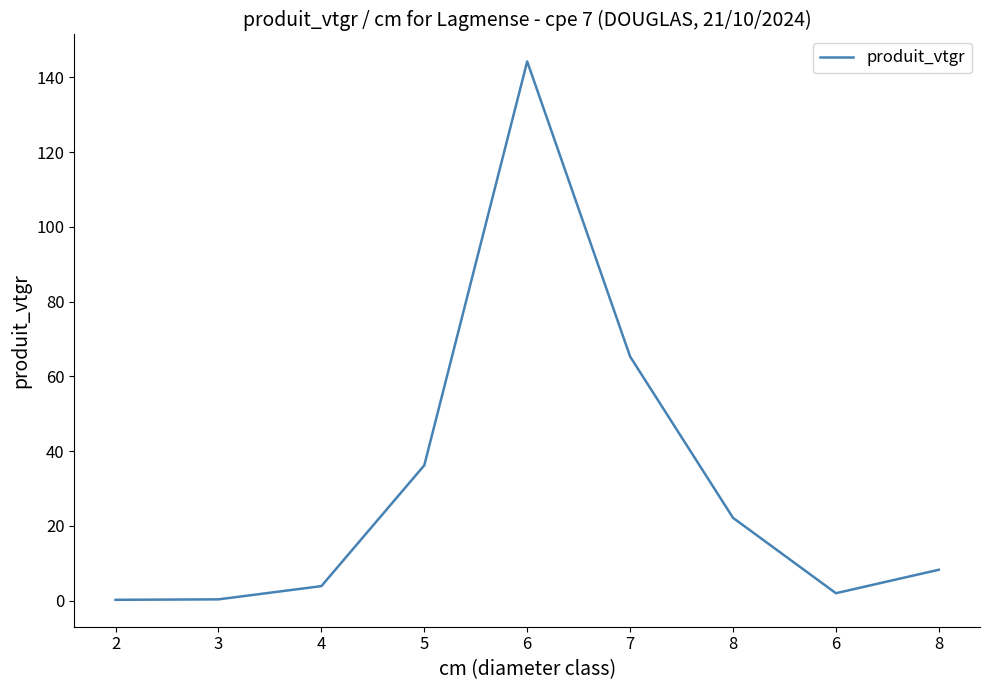

How many lines are shown in the chart?

1